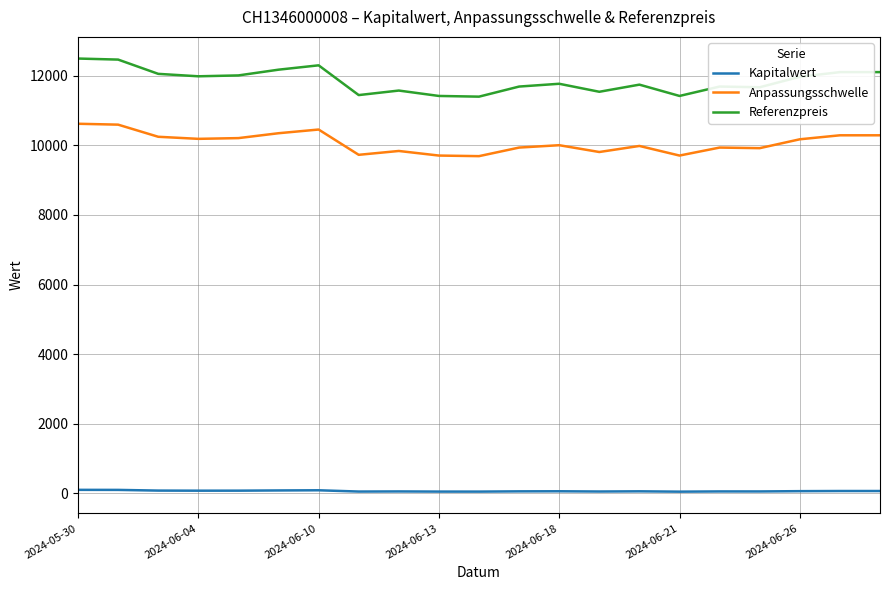

List the series in order of their peak value, highest first.

Referenzpreis, Anpassungsschwelle, Kapitalwert